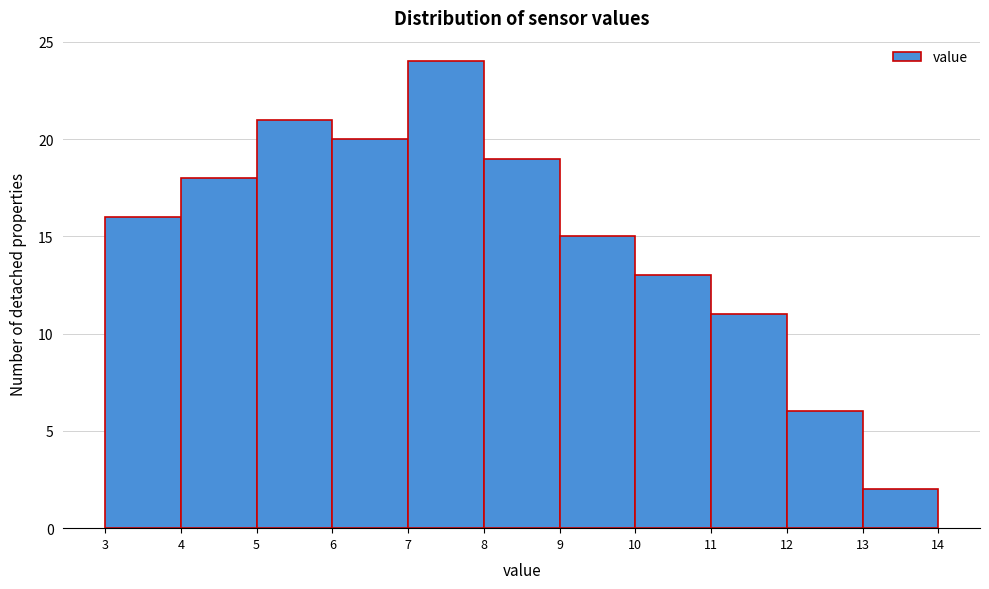

How tall is the bar that spans 8 to 9 on the x-axis? The values are not printed on the chart, so give them approximately, as read against the axis.

19